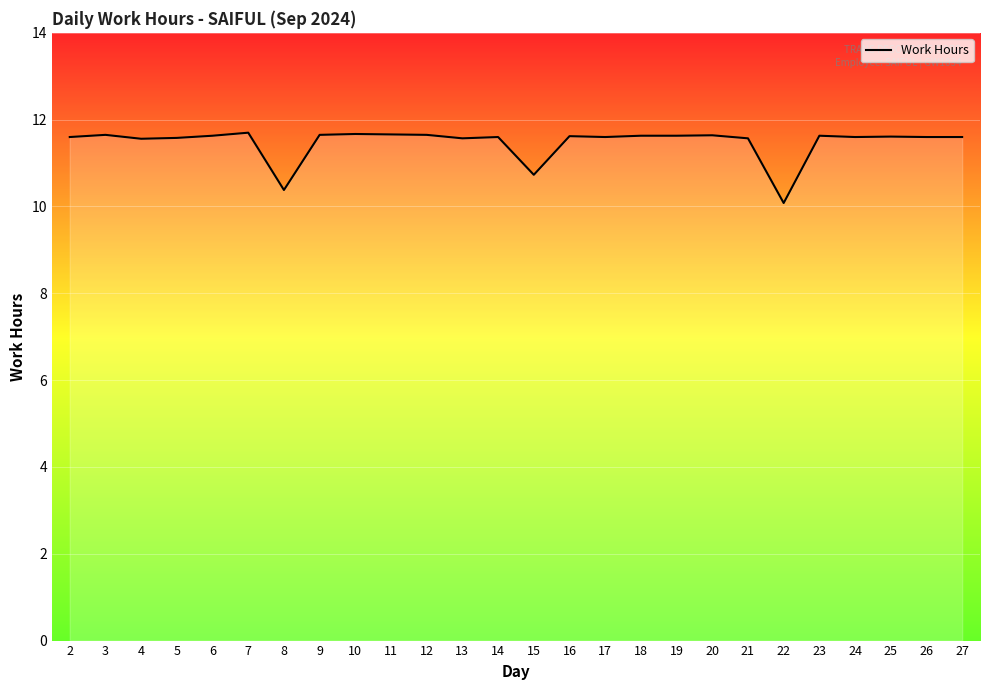

The chart shows a value of 10.4 at 8. True or false?

True